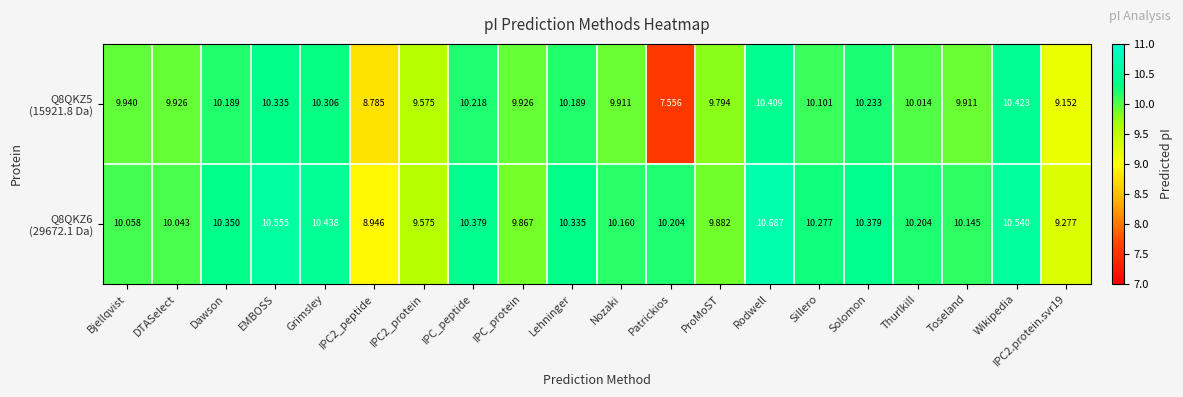

At which category is the sum across all series the highest?

Rodwell